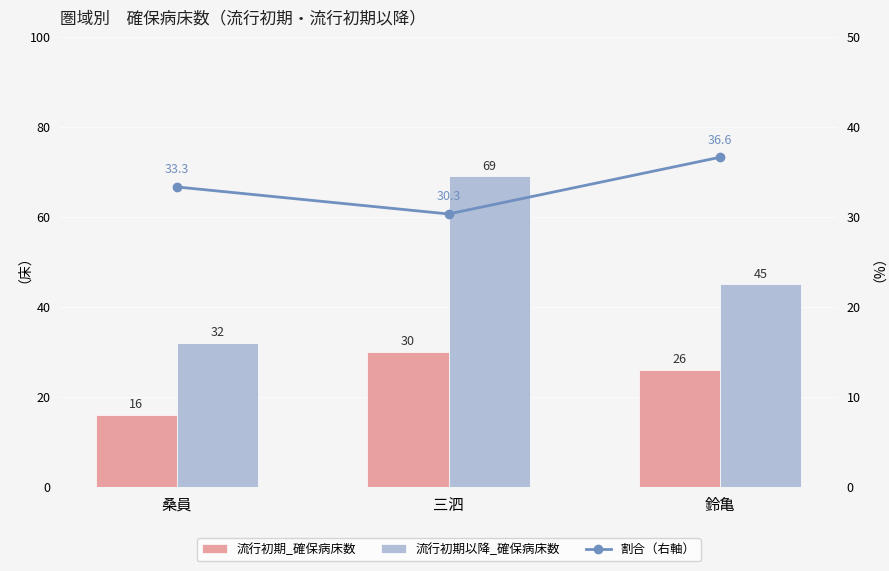

The 割合（右軸） series shows 13.5 at 鈴亀. True or false?

False